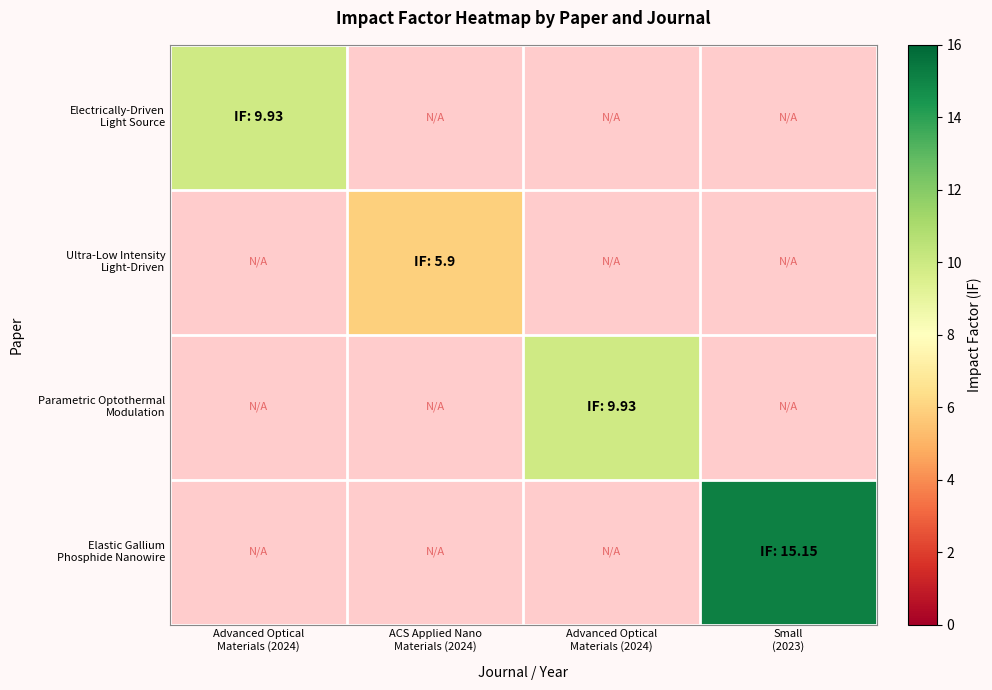

How many values in Parametric Optothermal Modulation are above zero?

1